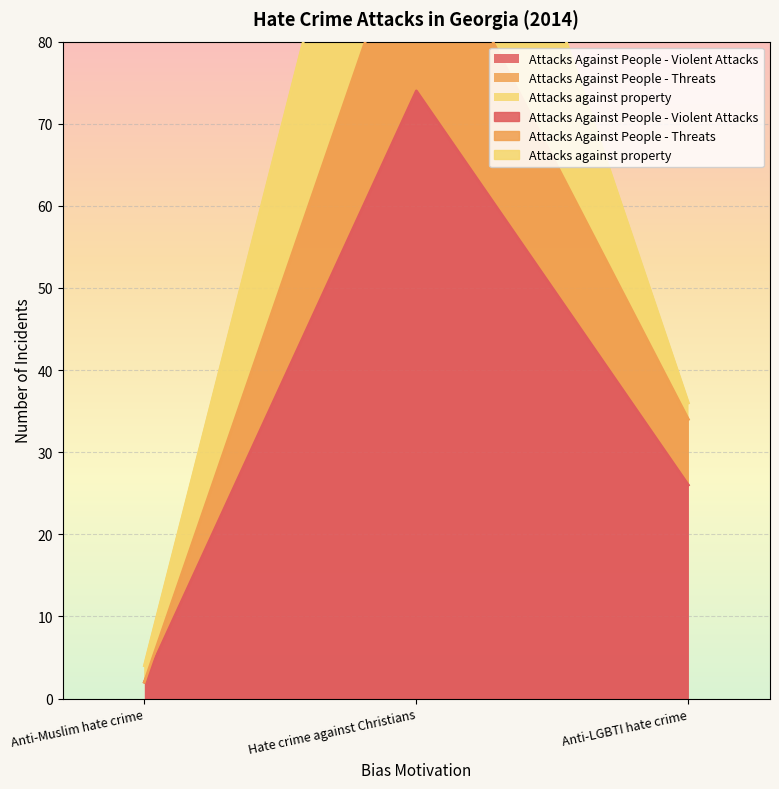

What is the difference between the Attacks Against People - Violent Attacks values at Hate crime against Christians and Anti-Muslim hate crime?

72